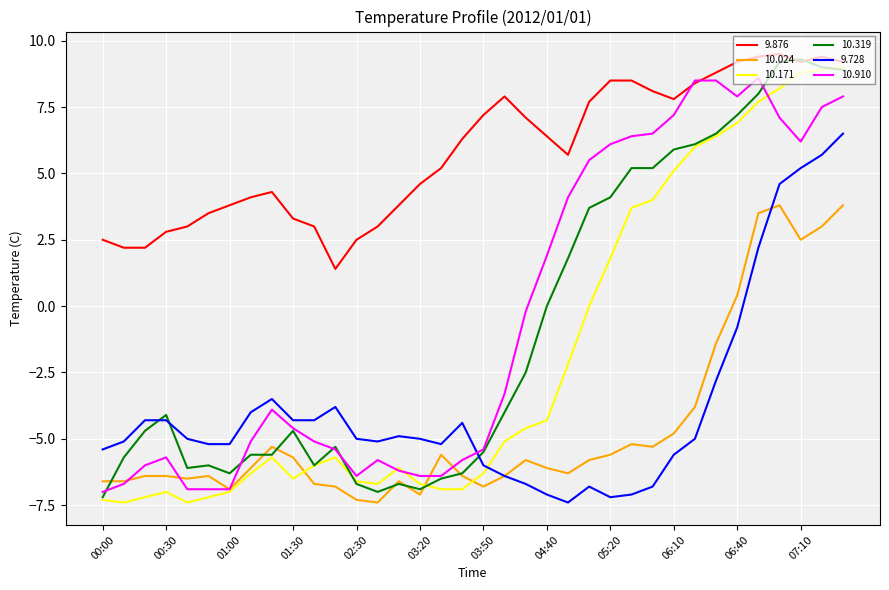

What is the maximum value for 9.876?

9.5